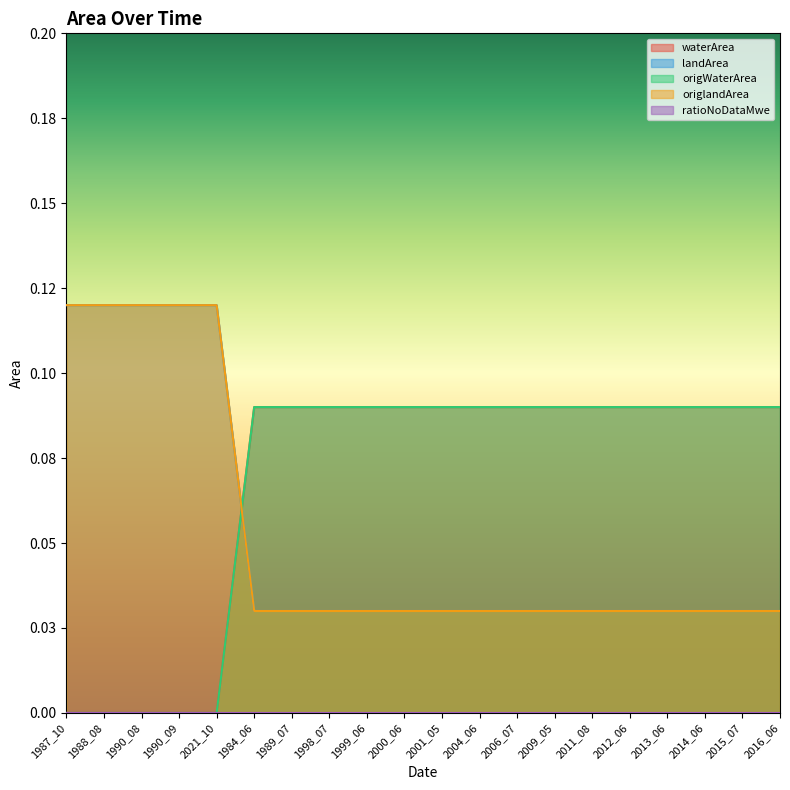

The value of landArea at 1988_08 is 0.0. True or false?

False